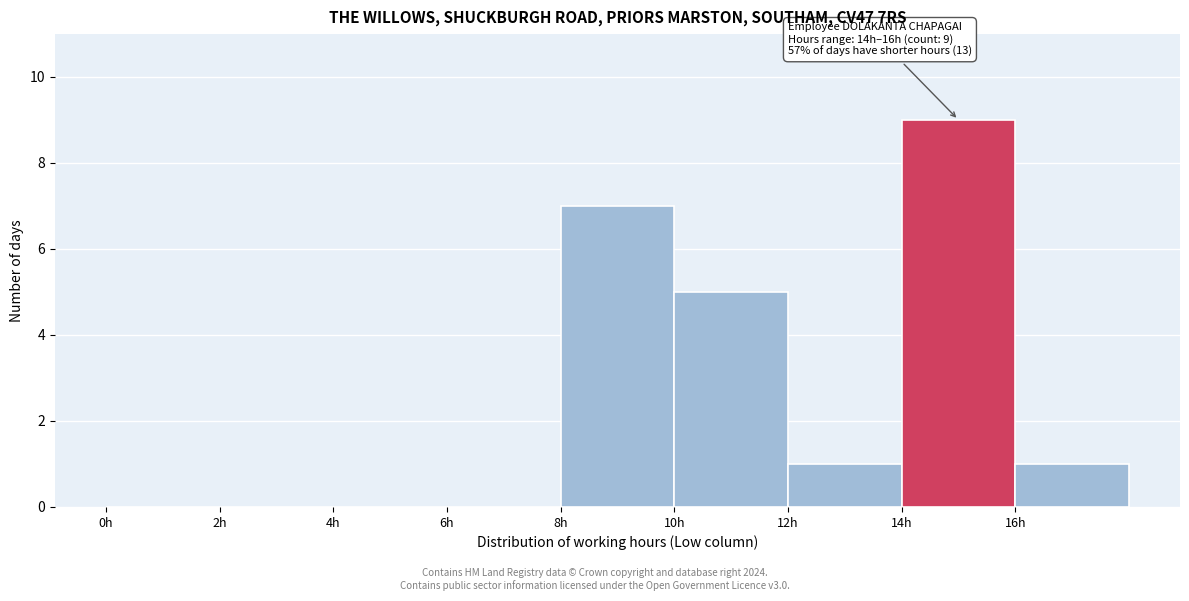

Over which range of the x-axis is the bar tallest?

14 to 16